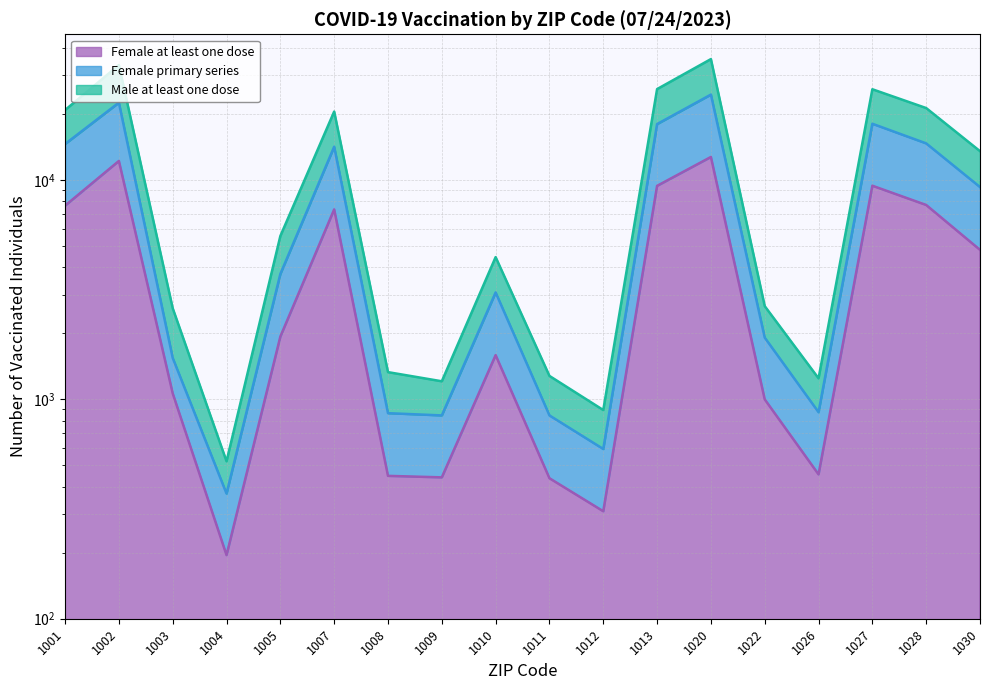

Reading left to right, transcribe all the data shown in this chart.

Female at least one dose: 7640	12211	1065	195	1933	7345	448	441	1591	437	309	9404	12734	1000	455	9417	7693	4803
Female primary series: 14592	22522	1544	372	3729	14179	865	845	3072	845	594	17986	24508	1912	874	18047	14686	9285
Male at least one dose: 20837	33432	2602	522	5555	20512	1331	1209	4451	1279	894	25963	35576	2661	1247	25921	21279	13534